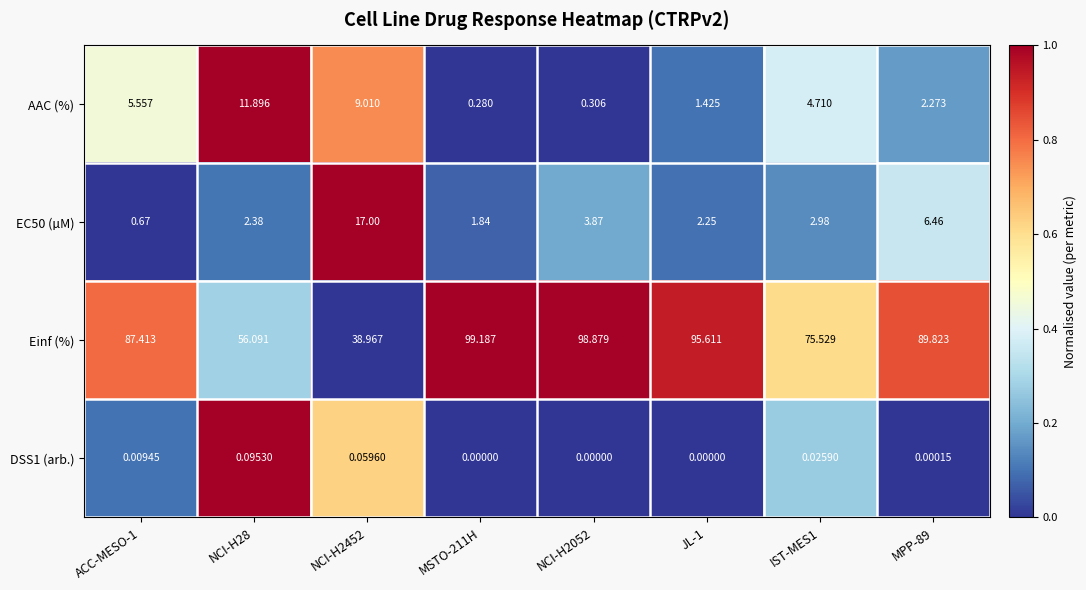

Between ACC-MESO-1 and JL-1, which series saw the biggest shift?

Einf (%)